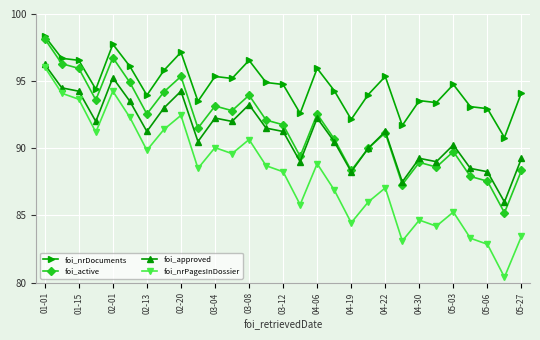

How many values in the foi_approved series exceed 91?

16